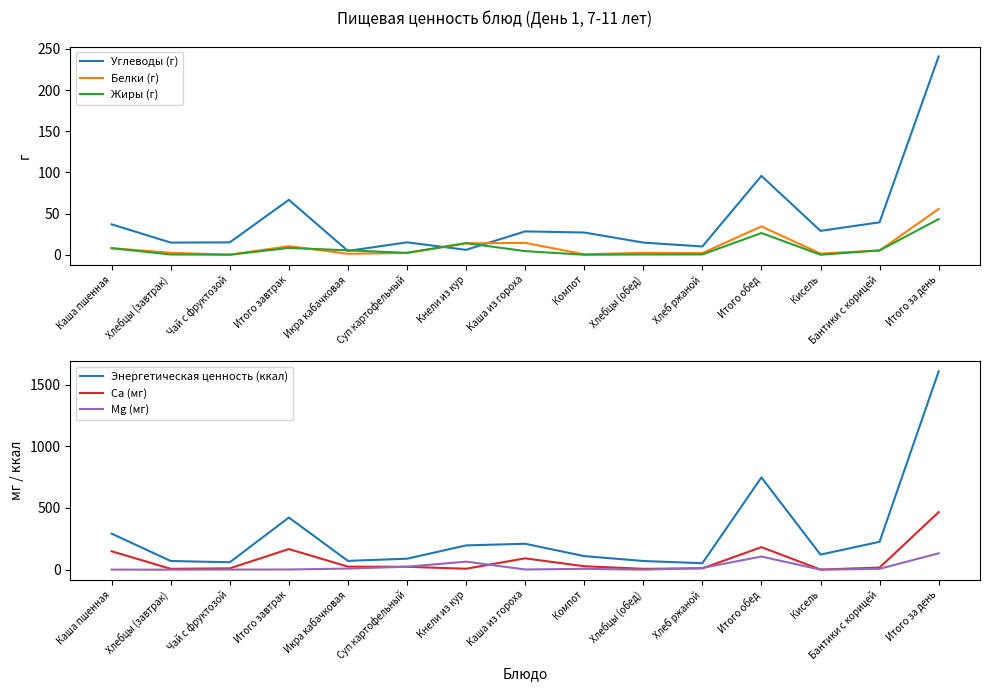

How many times do Ca (мг) and Жиры (г) cross each other?

2